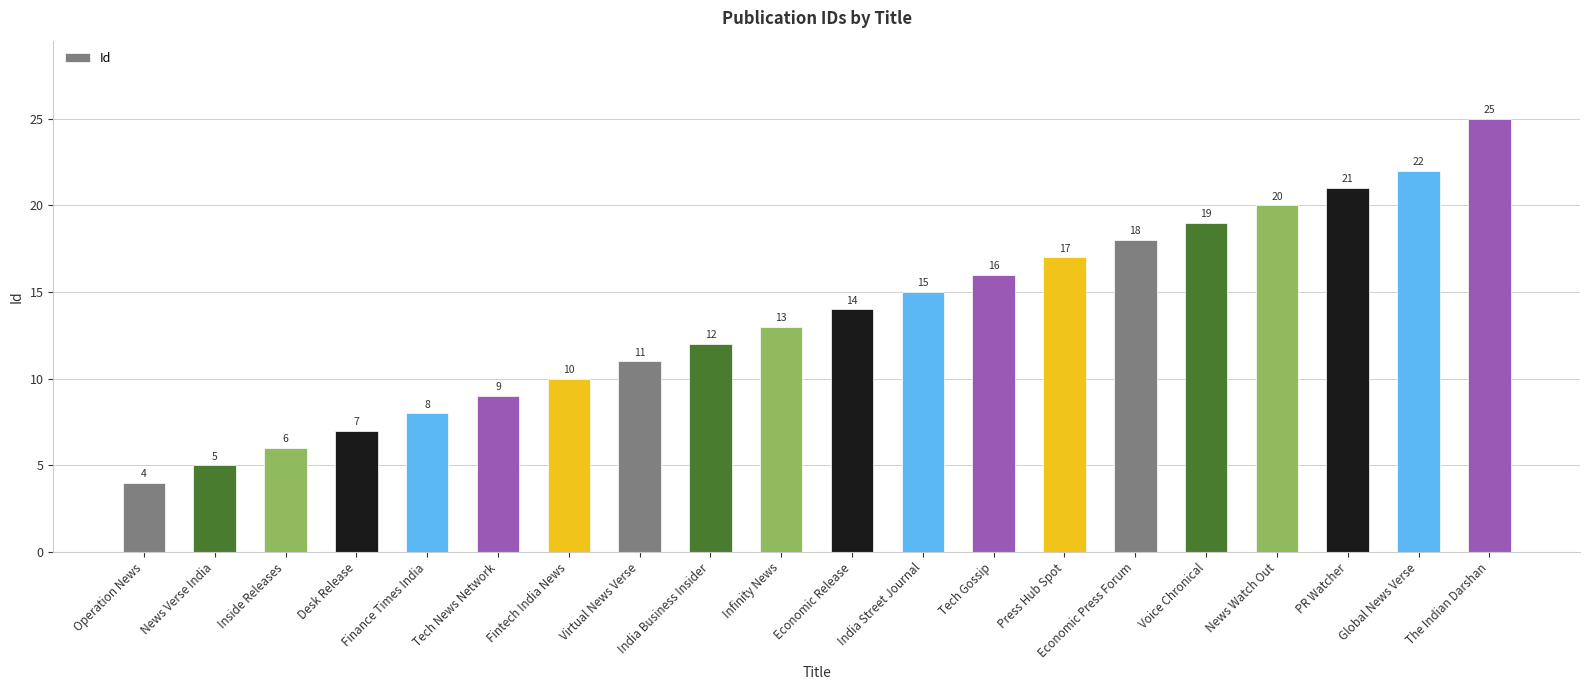

How many values are below 14?

10